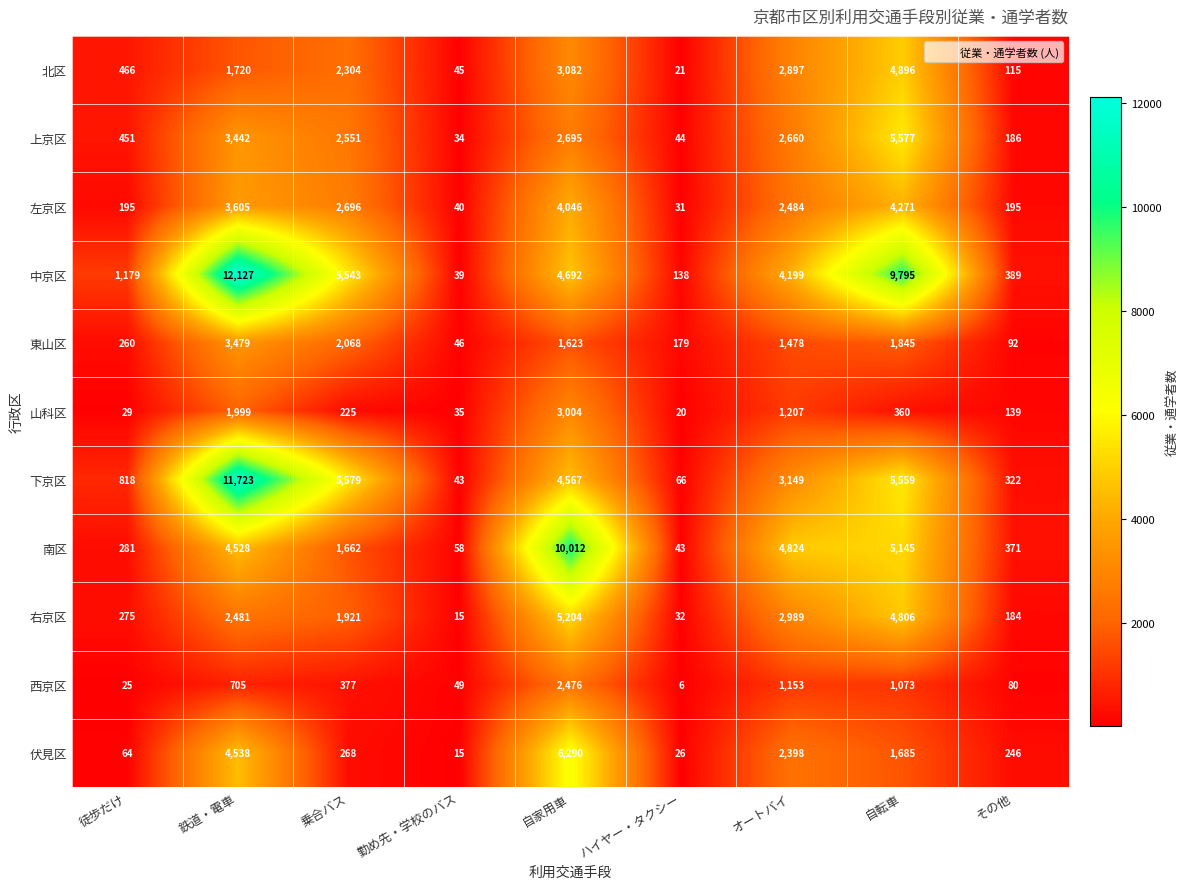

Rank the series by their maximum value, from lowest to highest.

西京区, 山科区, 東山区, 左京区, 北区, 右京区, 上京区, 伏見区, 南区, 下京区, 中京区